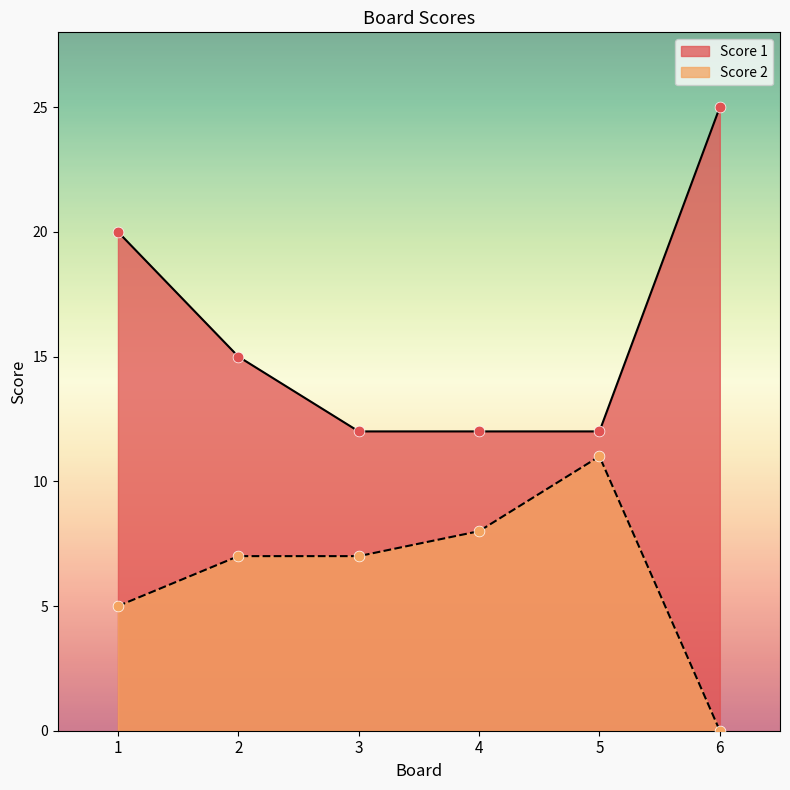

What are all the series names shown in the legend?

Score 1, Score 2